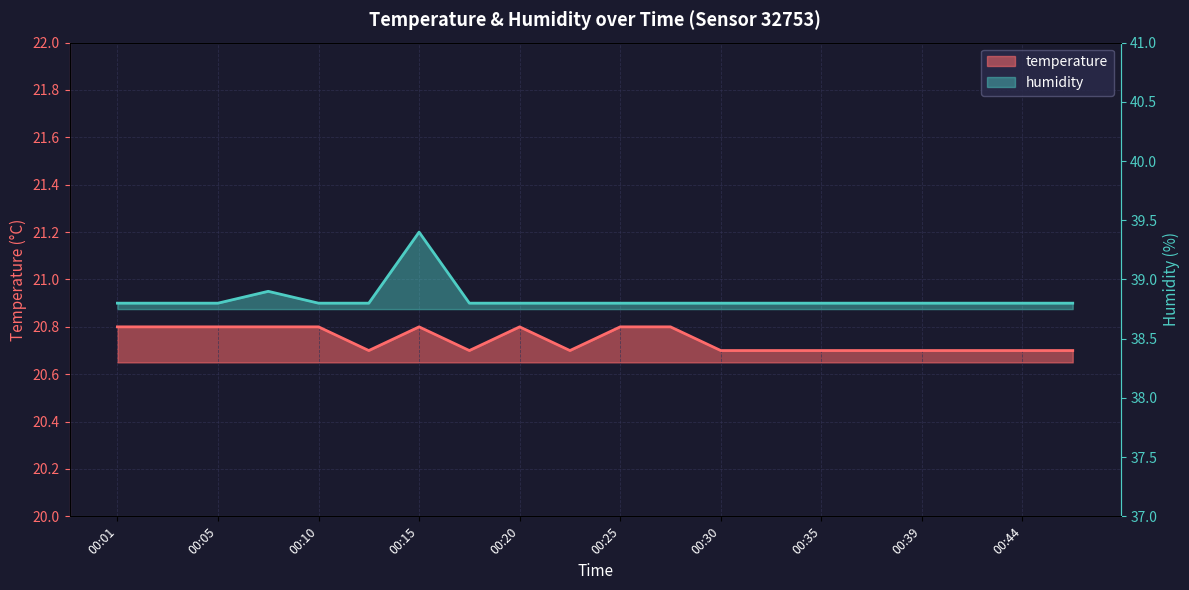

Reading left to right, extract all data points from this chart.

temperature: 00:01=20.8	00:03=20.8	00:05=20.8	00:08=20.8	00:10=20.8	00:13=20.7	00:15=20.8	00:18=20.7	00:20=20.8	00:22=20.7	00:25=20.8	00:27=20.8	00:30=20.7	00:32=20.7	00:35=20.7	00:37=20.7	00:39=20.7	00:42=20.7	00:44=20.7	00:47=20.7
humidity: 00:01=38.8	00:03=38.8	00:05=38.8	00:08=38.9	00:10=38.8	00:13=38.8	00:15=39.4	00:18=38.8	00:20=38.8	00:22=38.8	00:25=38.8	00:27=38.8	00:30=38.8	00:32=38.8	00:35=38.8	00:37=38.8	00:39=38.8	00:42=38.8	00:44=38.8	00:47=38.8